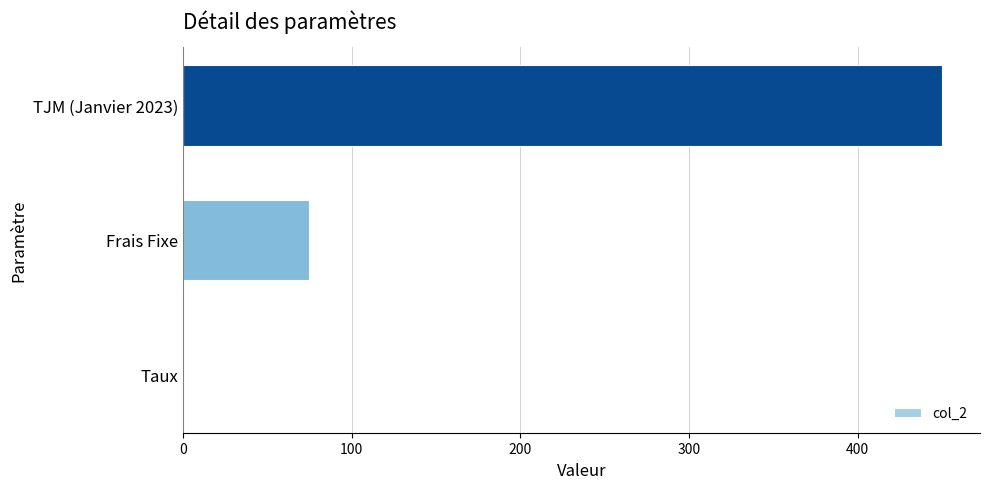

True or false: the data shows 75.0 at Frais Fixe.

True